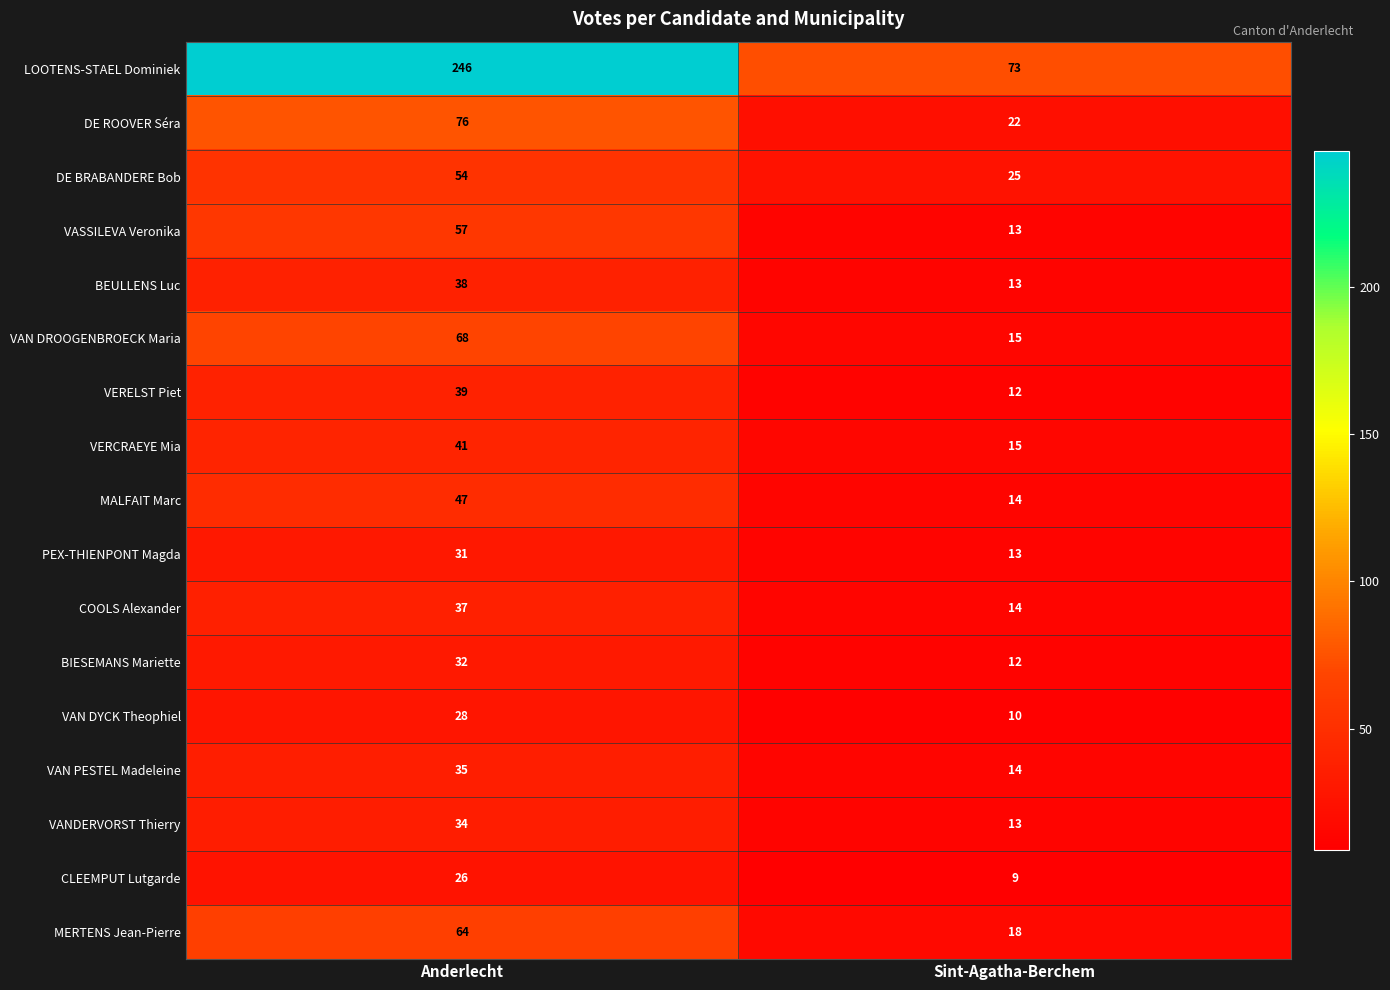

List the series in order of their peak value, highest first.

LOOTENS-STAEL Dominiek, DE ROOVER Séra, VAN DROOGENBROECK Maria, MERTENS Jean-Pierre, VASSILEVA Veronika, DE BRABANDERE Bob, MALFAIT Marc, VERCRAEYE Mia, VERELST Piet, BEULLENS Luc, COOLS Alexander, VAN PESTEL Madeleine, VANDERVORST Thierry, BIESEMANS Mariette, PEX-THIENPONT Magda, VAN DYCK Theophiel, CLEEMPUT Lutgarde